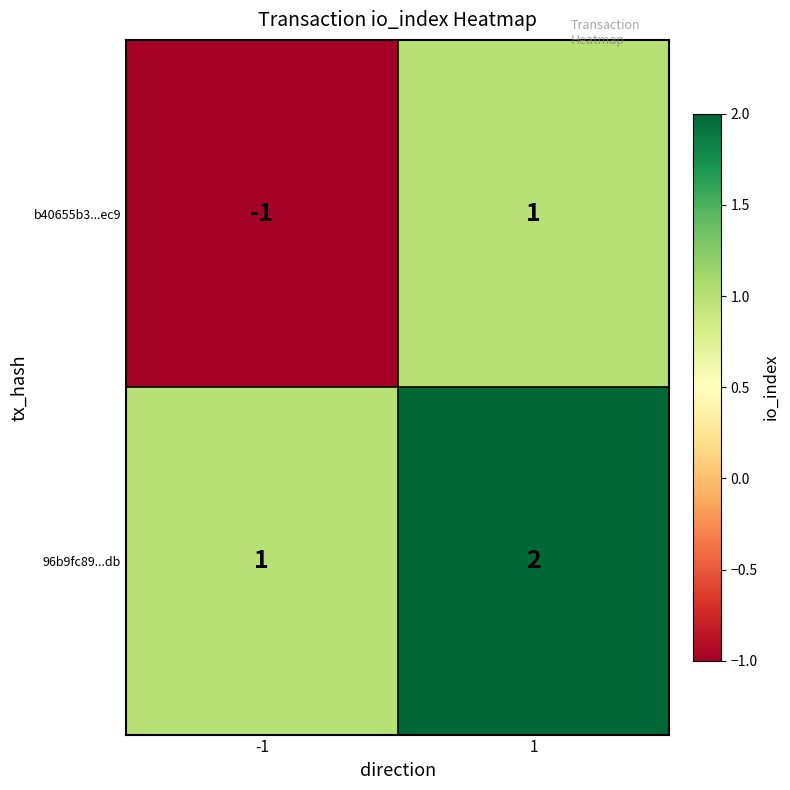

Reading left to right, transcribe all the data shown in this chart.

b40655b3...ec9: -1	1
96b9fc89...db: 1	2